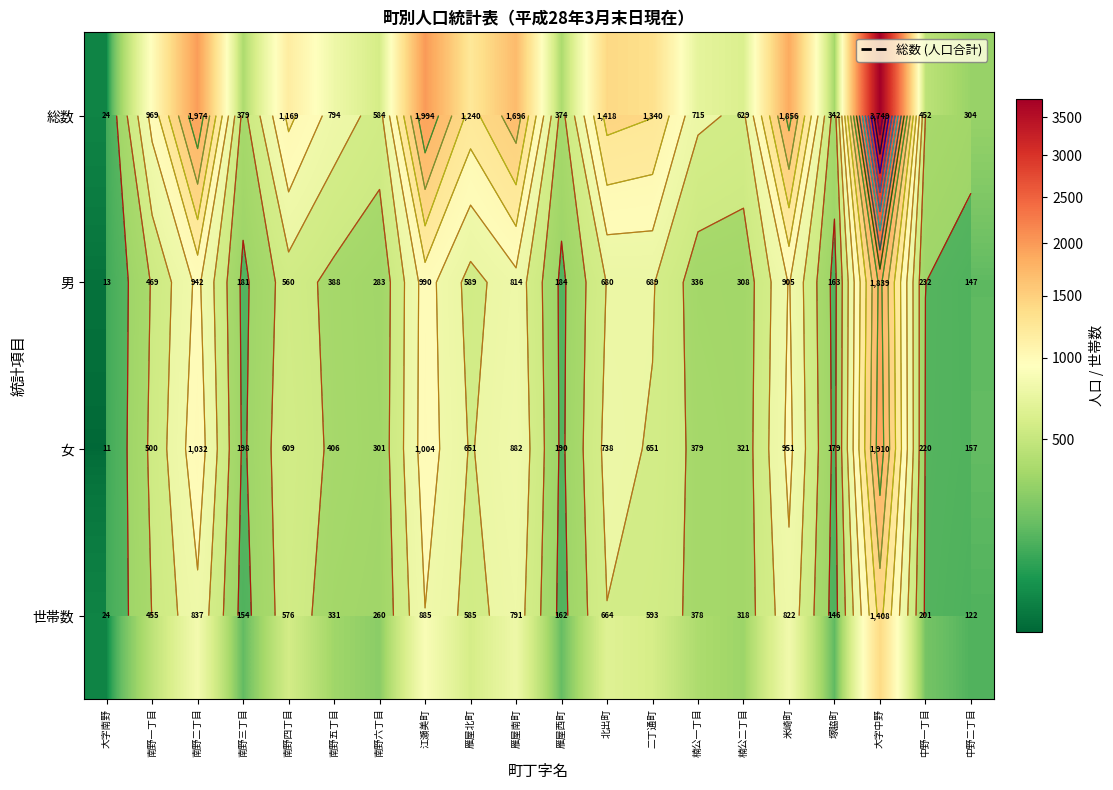

Which series has the largest total across all categories?

総数